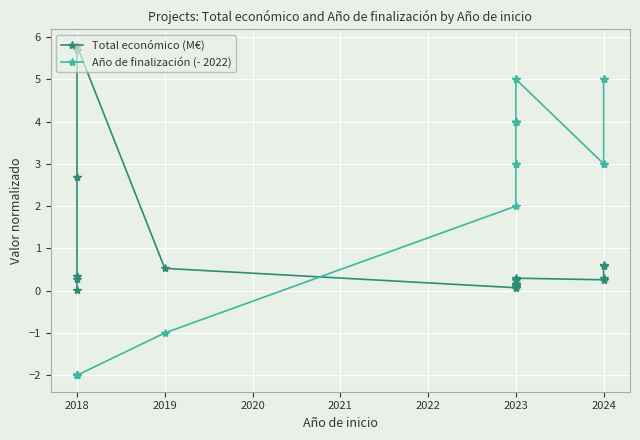

True or false: Total económico (M€) and Año de finalización (- 2022) cross at least once.

True